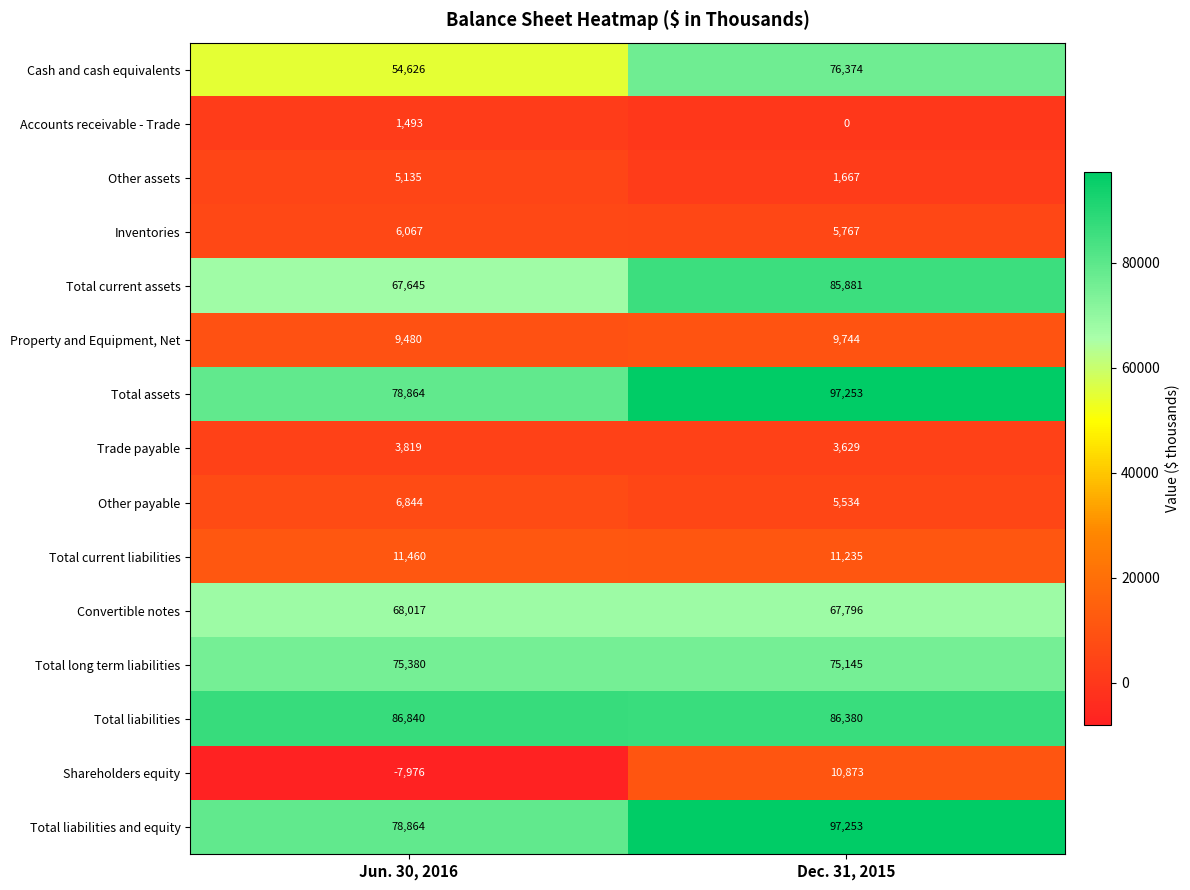

Rank the categories by Total current assets value from highest to lowest.

Dec. 31, 2015, Jun. 30, 2016